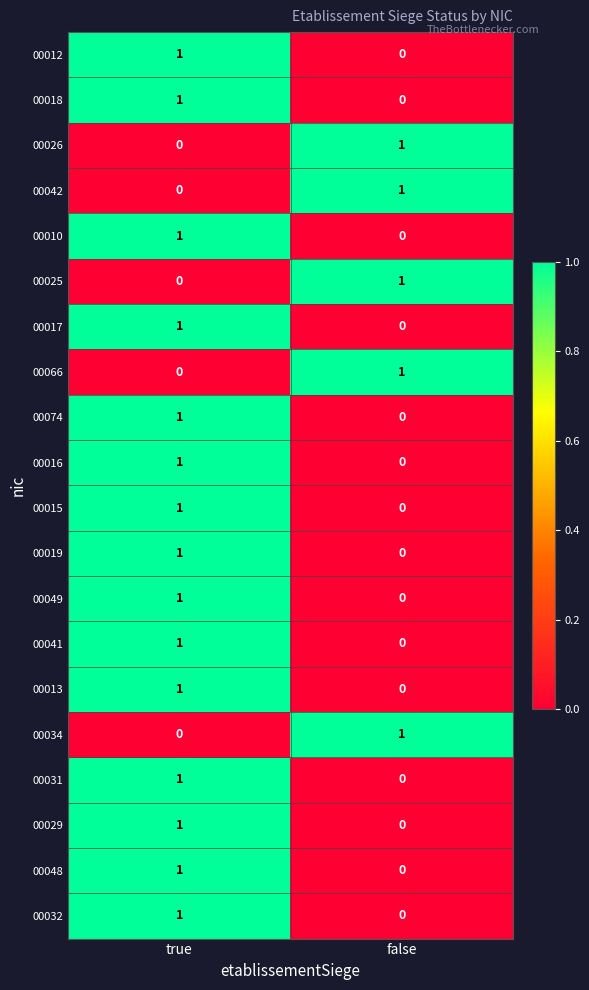

What is the spread (max minus min) of values at true?

1